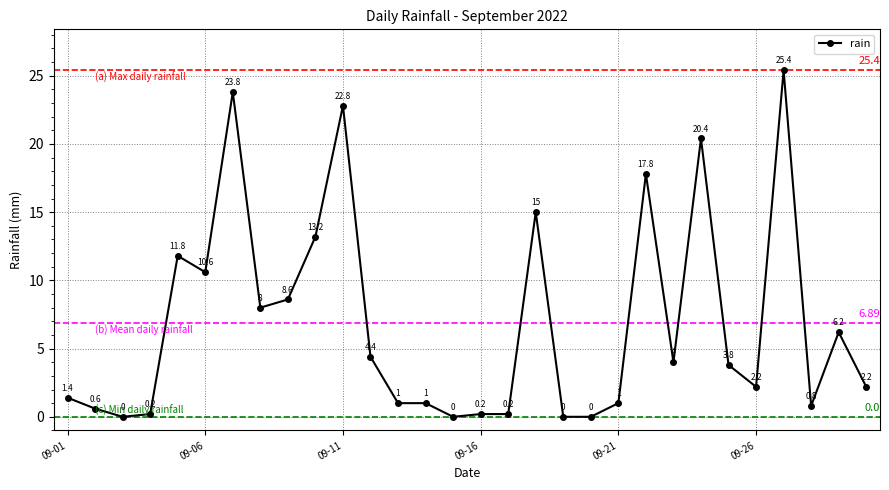

True or false: the data has more than 2 interior local peaks.

True